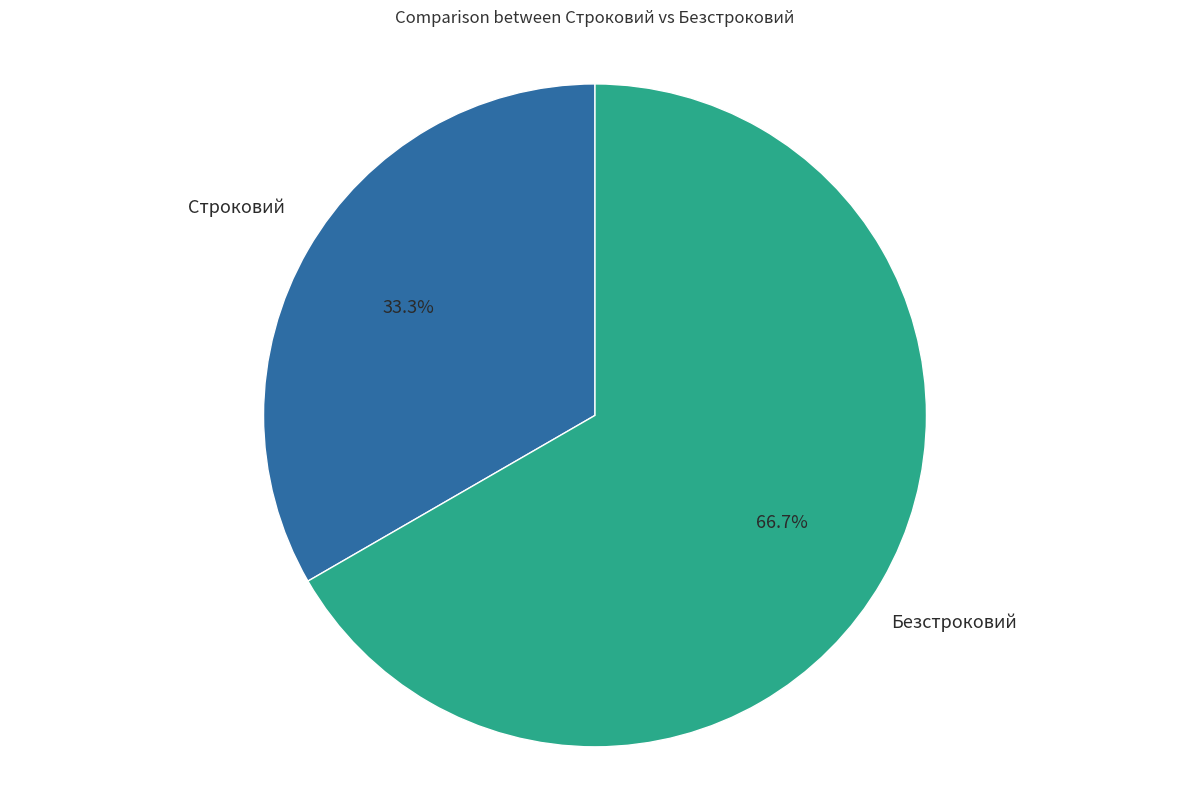

Is there a majority slice in this chart?

Yes